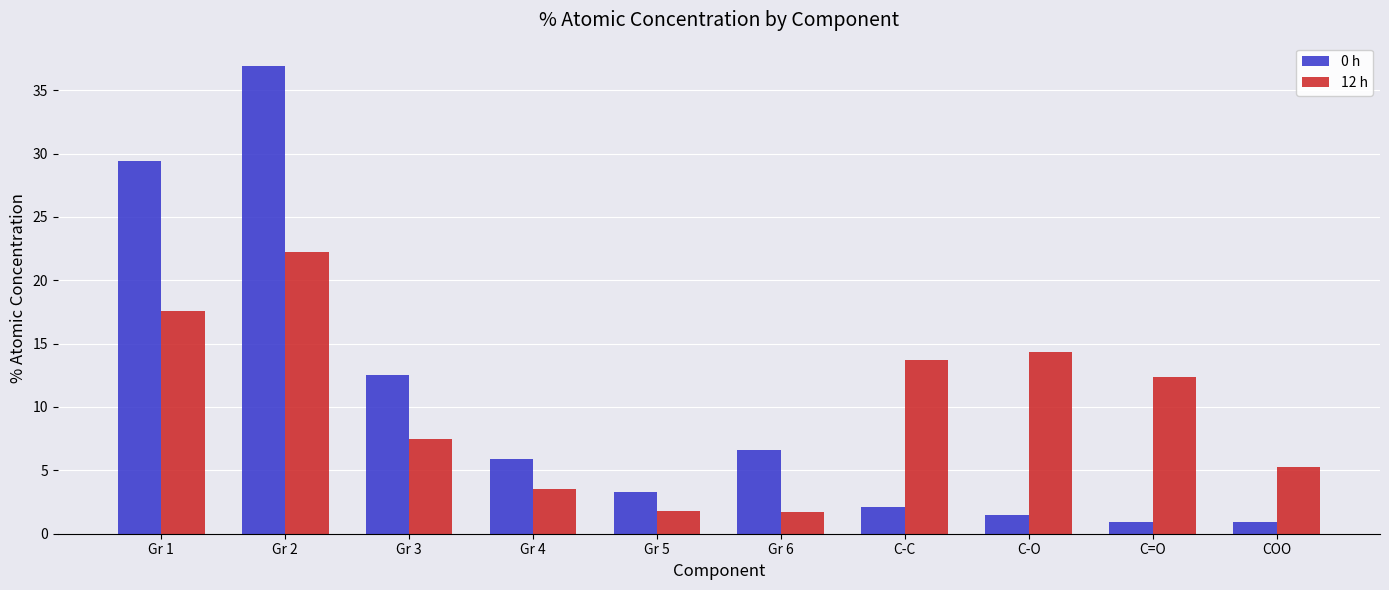

The value of 12 h at Gr 1 is 9.0. True or false?

False